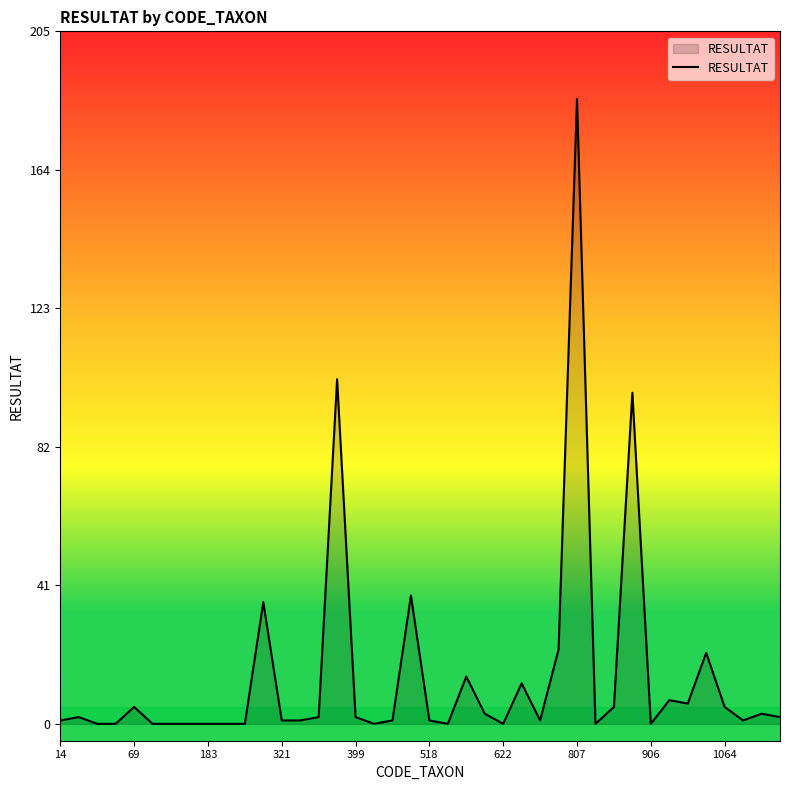

Reading left to right, transcribe all the data shown in this chart.

1	2	0	0	5	0	0	0	0	0	0	36	1	1	2	102	2	0	1	38	1	0	14	3	0	12	1	22	185	0	5	98	0	7	6	21	5	1	3	2